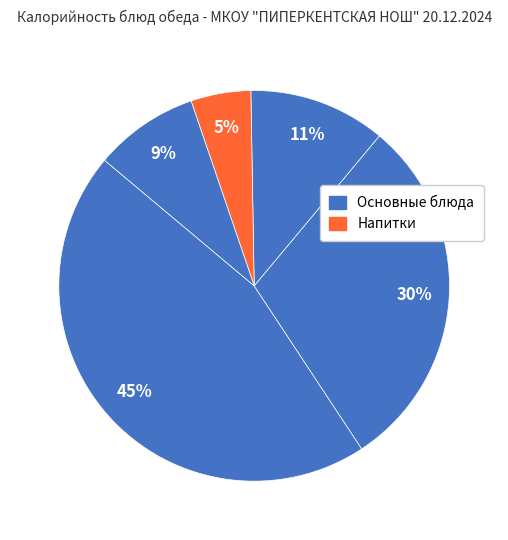

How many slices are in this pie chart?

5